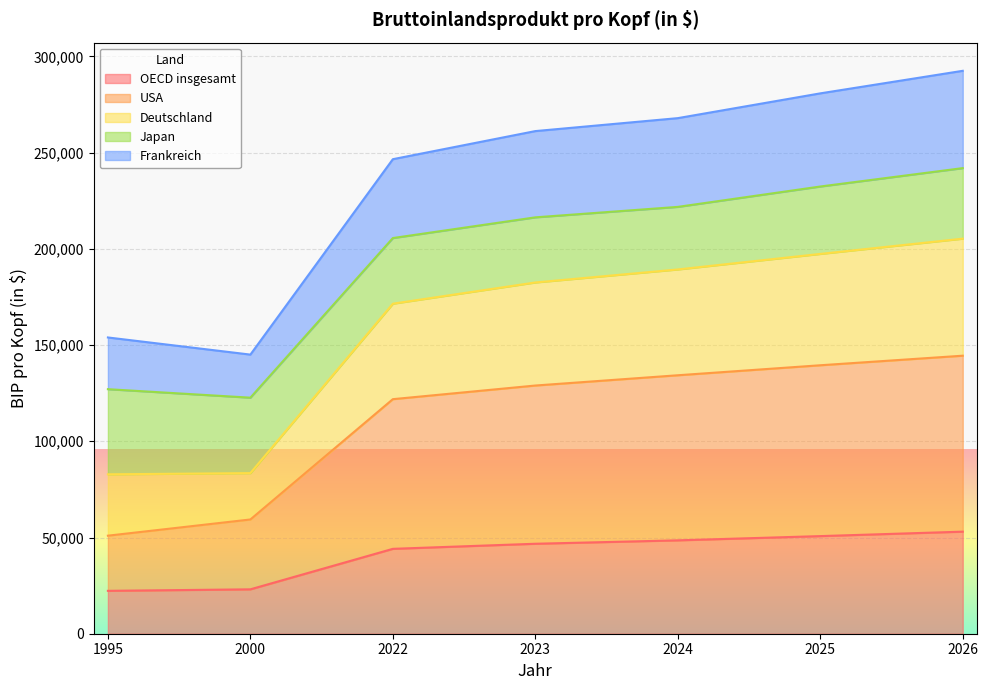

The value of Deutschland at 2024 is 112442. True or false?

False